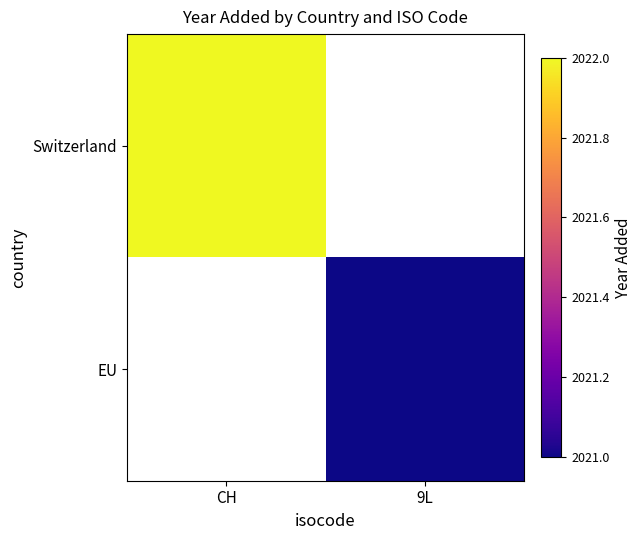

Between 9L and CH, which is larger?

CH